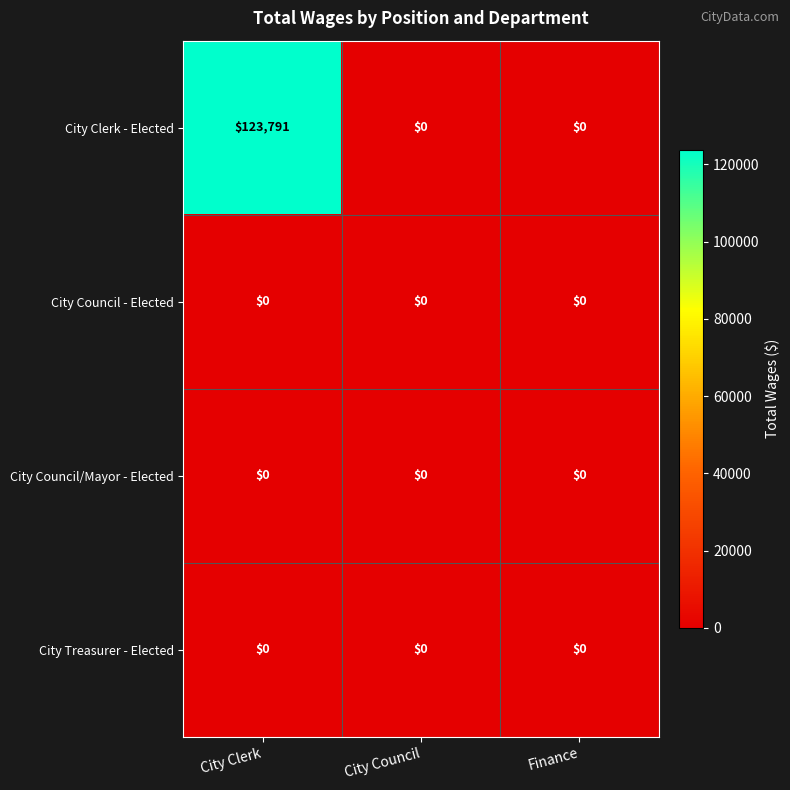

What is the greatest value displayed?

123791